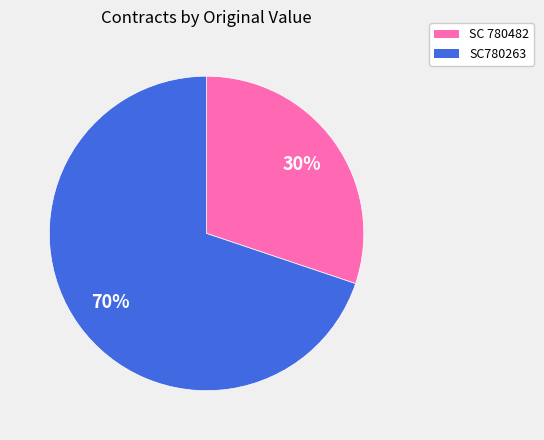

To the nearest percent, what is the average slice percentage?

50%